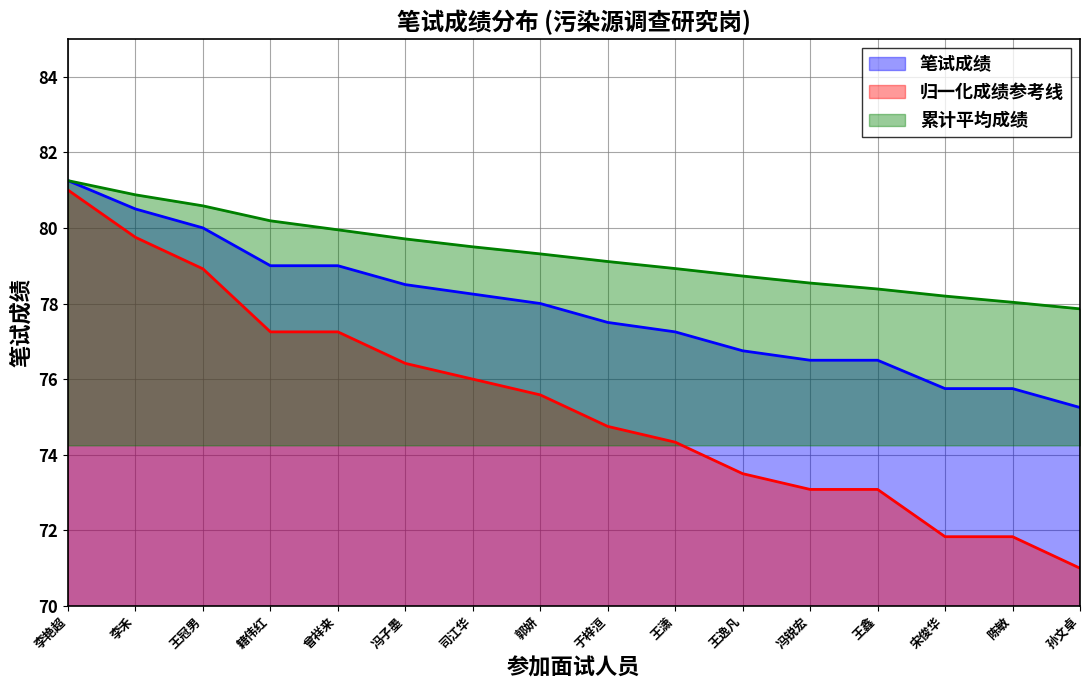

Reading left to right, extract all data points from this chart.

李艳超=81.2	李禾=80.5	王冠男=80.0	籍伟红=79.0	曾祥来=79.0	冯子墨=78.5	司江华=78.2	郭妍=78.0	于梓洹=77.5	王潇=77.2	王逸凡=76.8	冯锐宏=76.5	王鑫=76.5	宋俊华=75.8	陈敏=75.8	孙文卓=75.2